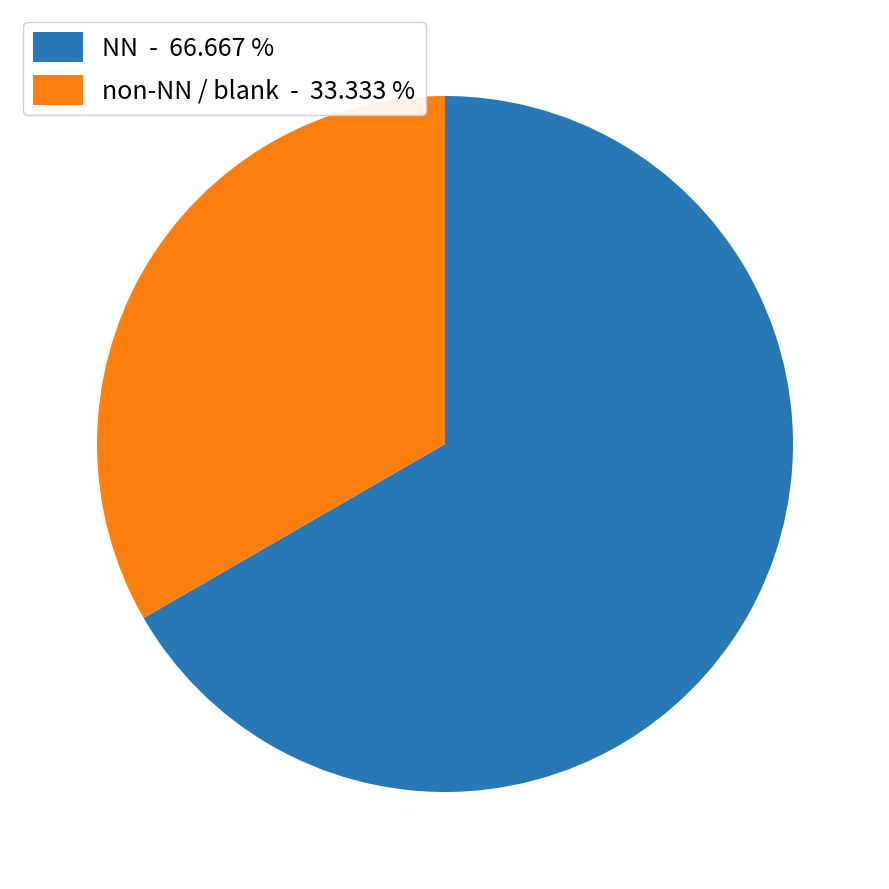

Rank the categories by value from lowest to highest.

non-NN / blank - 33.333 %, NN - 66.667 %